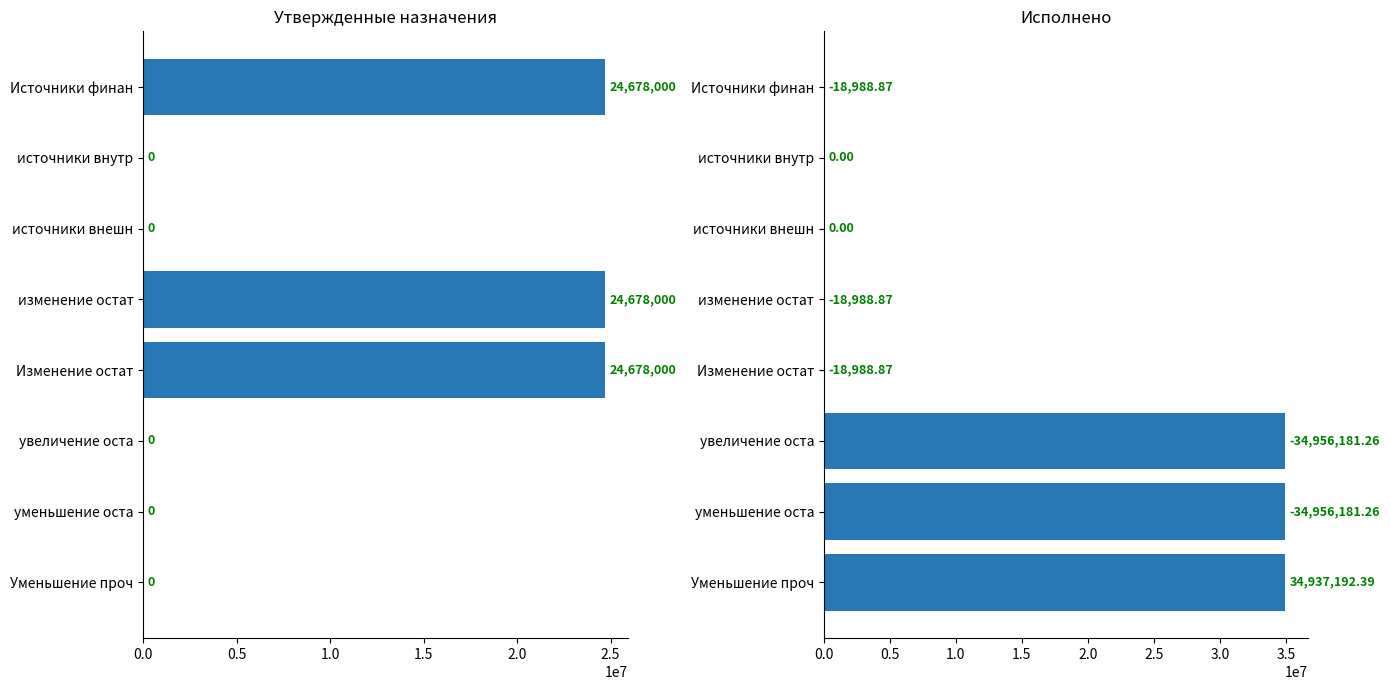

Which series has the largest range (max minus min)?

Исполнено